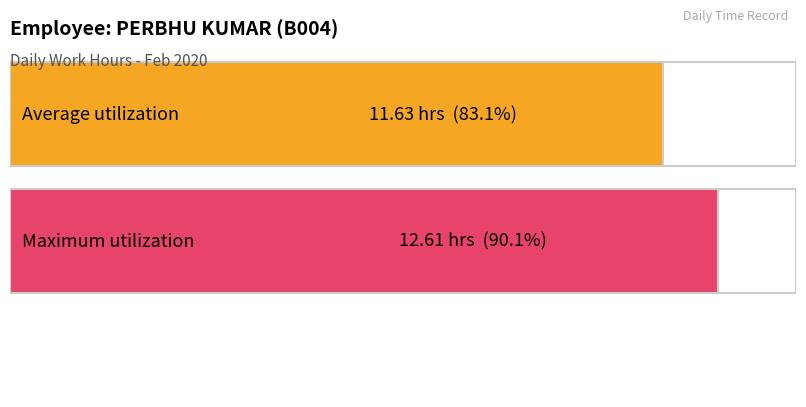

What is the maximum value shown in the chart?

12.6